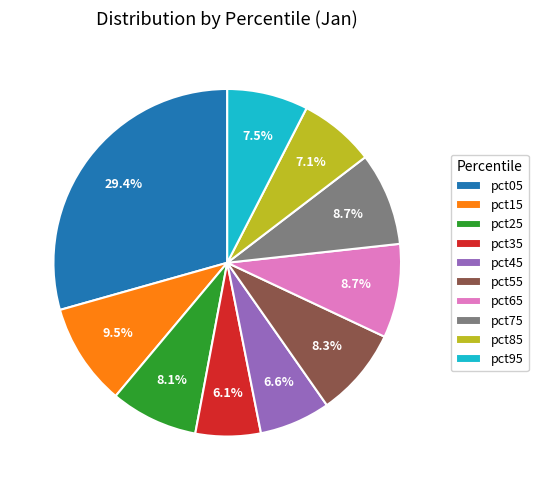

Combined, do pct85 and pct15 account for over 50%?

No